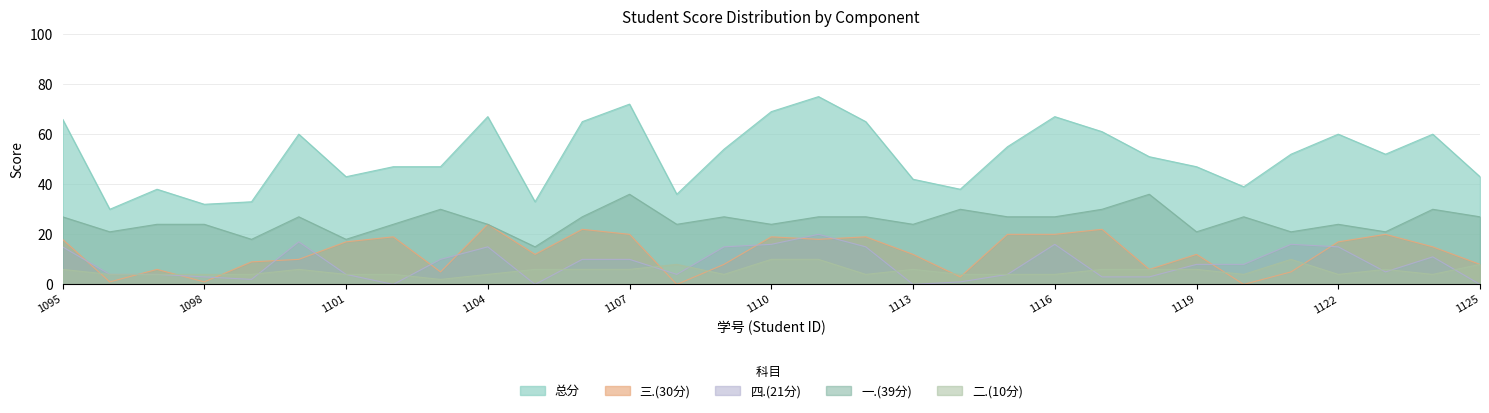

Rank the categories by 二.(10分) value from highest to lowest.

2022171110, 2022171111, 2022171121, 2022171108, 2022171125, 2022171095, 2022171100, 2022171105, 2022171106, 2022171107, 2022171113, 2022171117, 2022171118, 2022171119, 2022171123, 2022171096, 2022171097, 2022171098, 2022171099, 2022171101, 2022171102, 2022171104, 2022171109, 2022171112, 2022171114, 2022171115, 2022171116, 2022171120, 2022171122, 2022171124, 2022171103